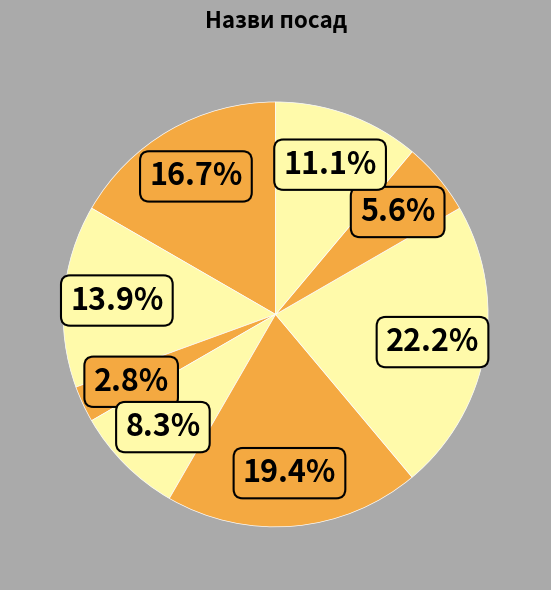

What is the smallest slice in the pie chart?

Генеральний директор